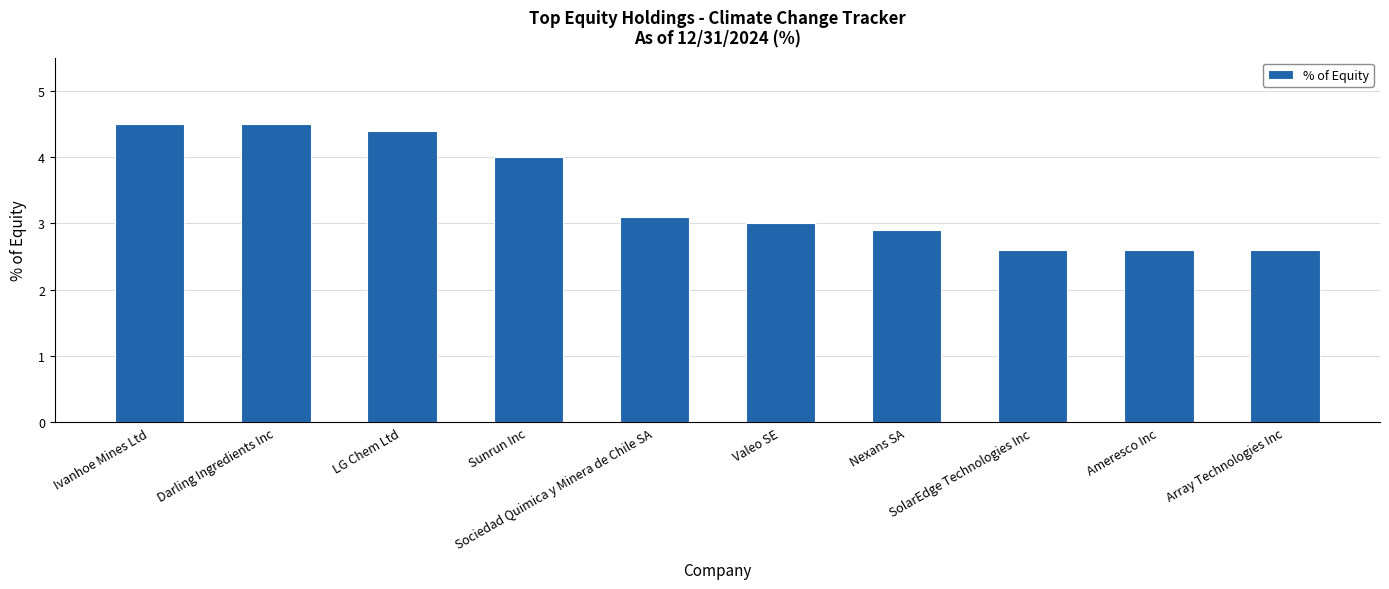

What is the greatest value displayed?

4.5